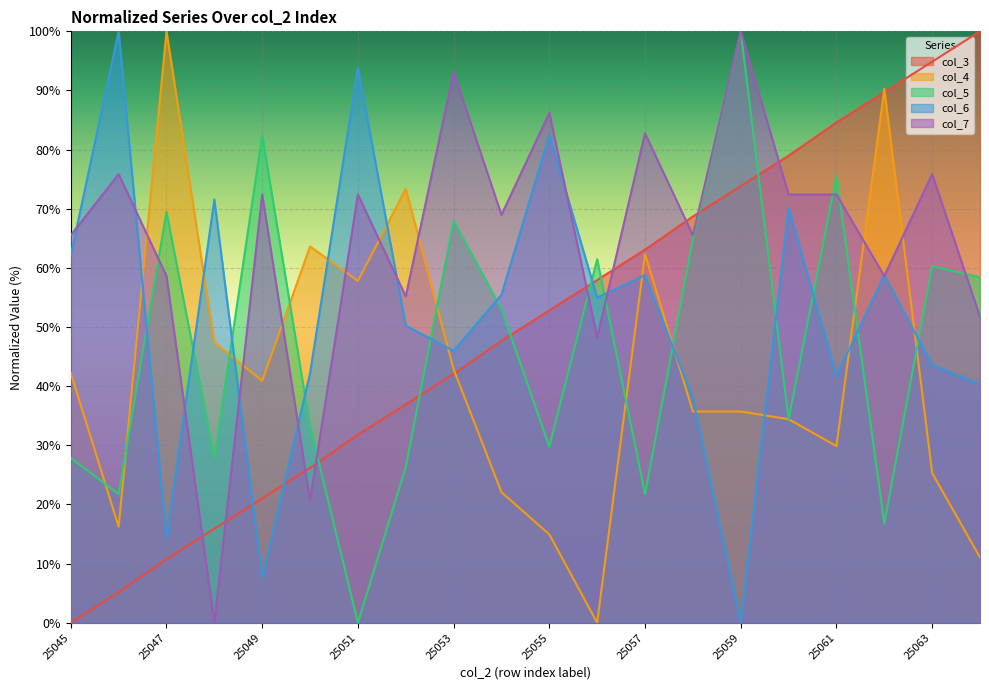

Which category has the highest value in the col_7 series?

25059